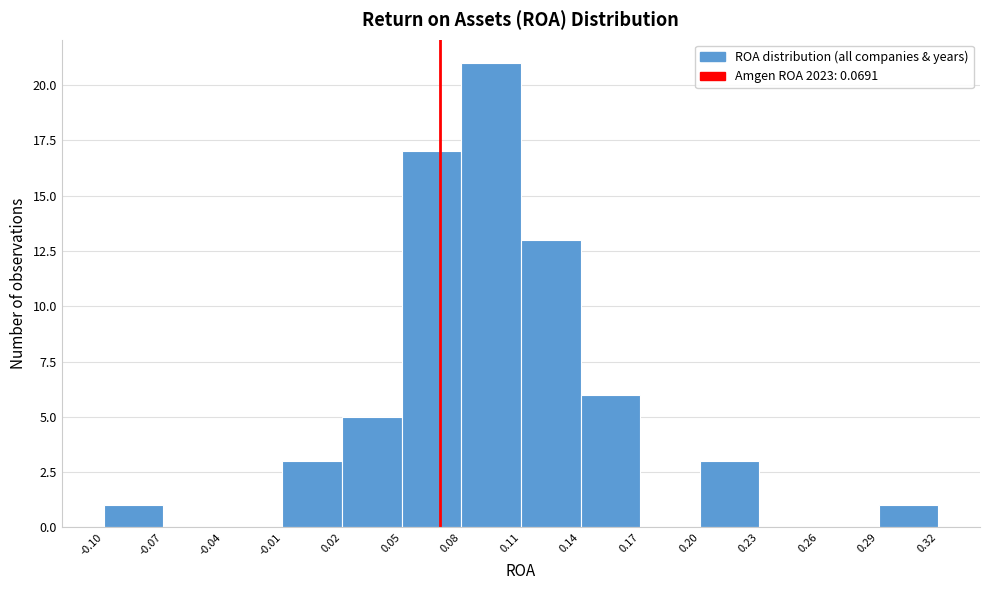

Reading left to right, list every bar in this chart as the range it spans on the x-axis followed by its height. The values are not printed on the chart, so give them approximately, as read against the axis.

-0.10 to -0.07: 1
-0.07 to -0.04: 0
-0.04 to -0.01: 0
-0.01 to 0.02: 3
0.02 to 0.05: 5
0.05 to 0.08: 17
0.08 to 0.11: 21
0.11 to 0.14: 13
0.14 to 0.17: 6
0.17 to 0.20: 0
0.20 to 0.23: 3
0.23 to 0.26: 0
0.26 to 0.29: 0
0.29 to 0.32: 1